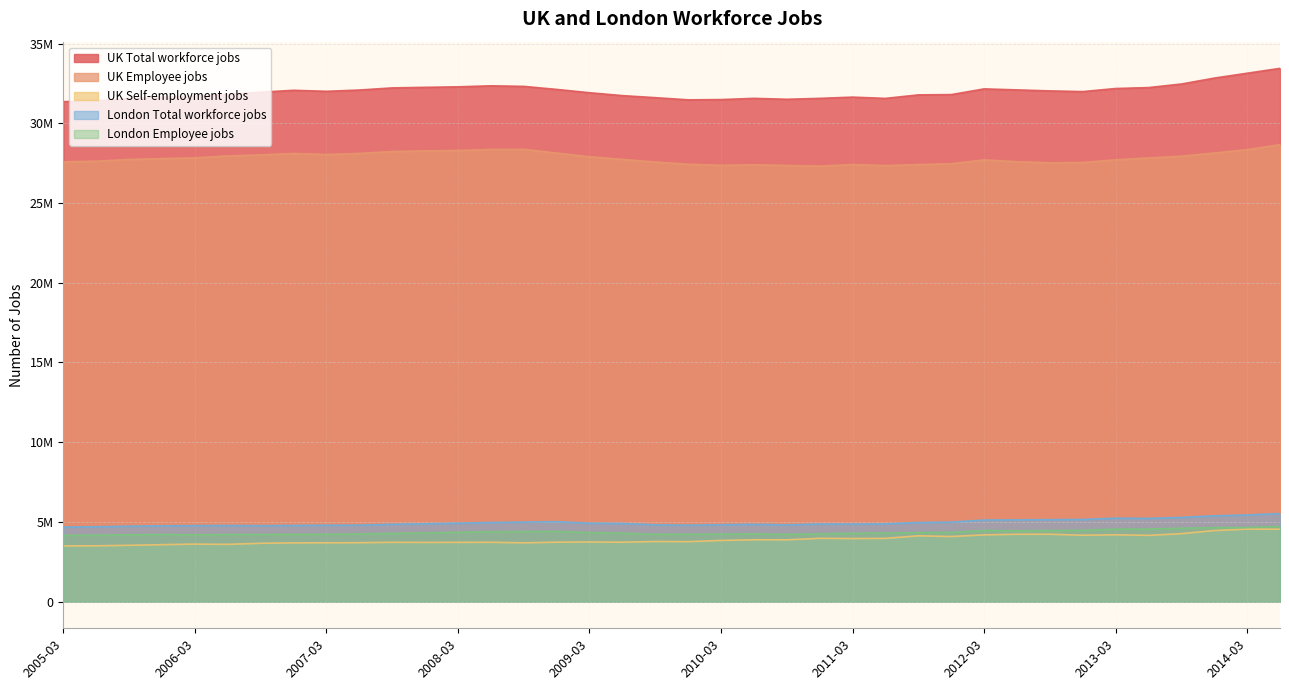

Does the chart have visible grid lines?

Yes